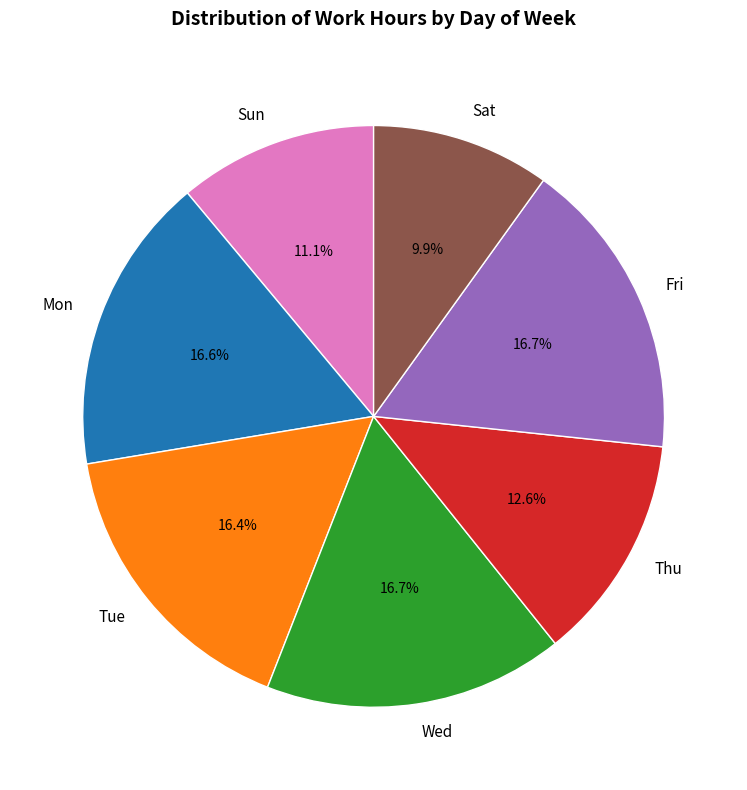

What is the total percentage of Sun and Sat?

21.0%